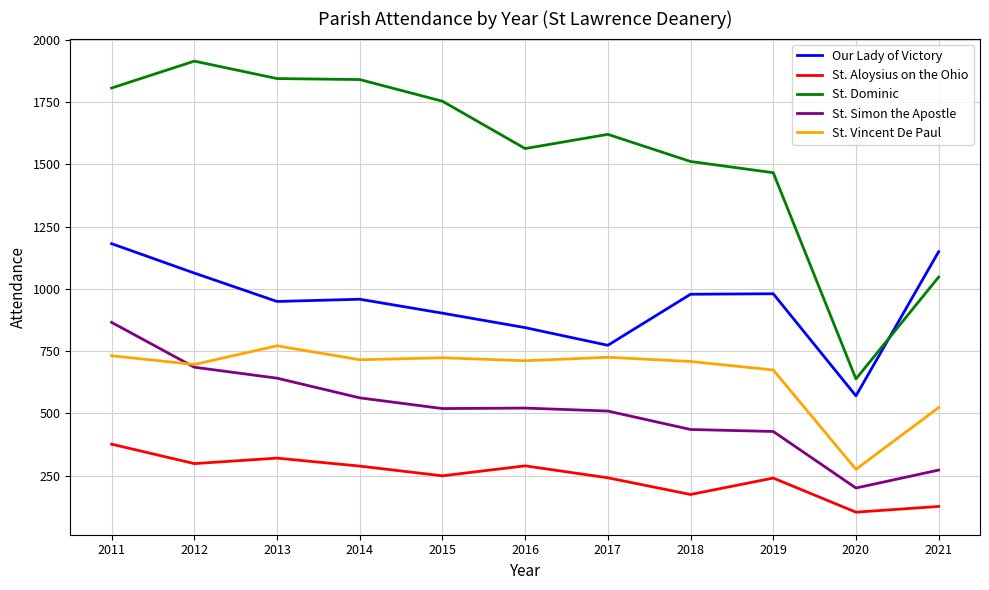

What is the difference between the St. Dominic values at 2012 and 2019?

448